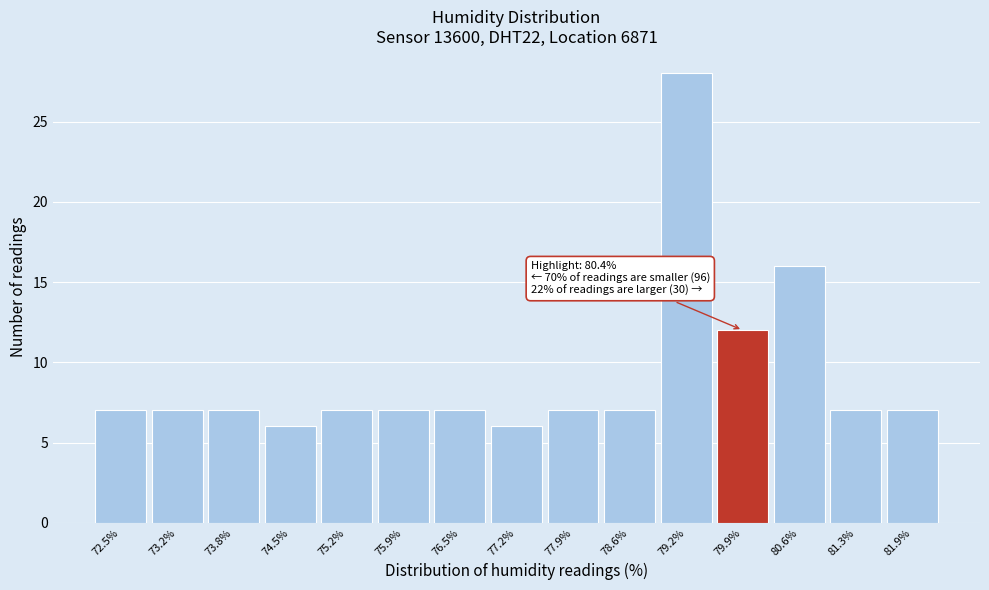

Reading right to left, what are all the values shown in this chart?

81.9%=7	81.3%=7	80.6%=16	79.9%=12	79.2%=28	78.6%=7	77.9%=7	77.2%=6	76.5%=7	75.9%=7	75.2%=7	74.5%=6	73.8%=7	73.2%=7	72.5%=7